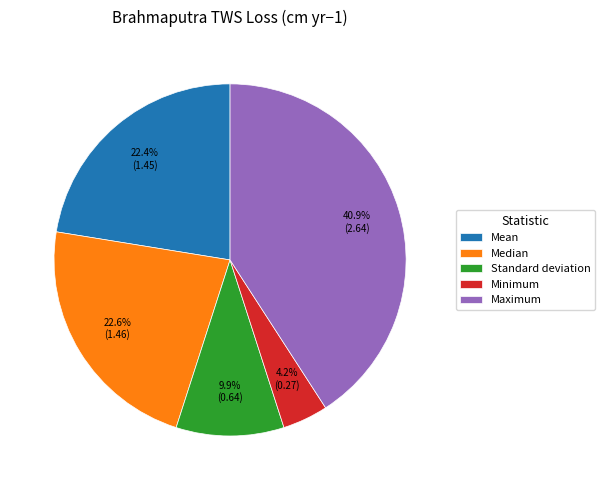

True or false: Median accounts for 10% of the total.

False